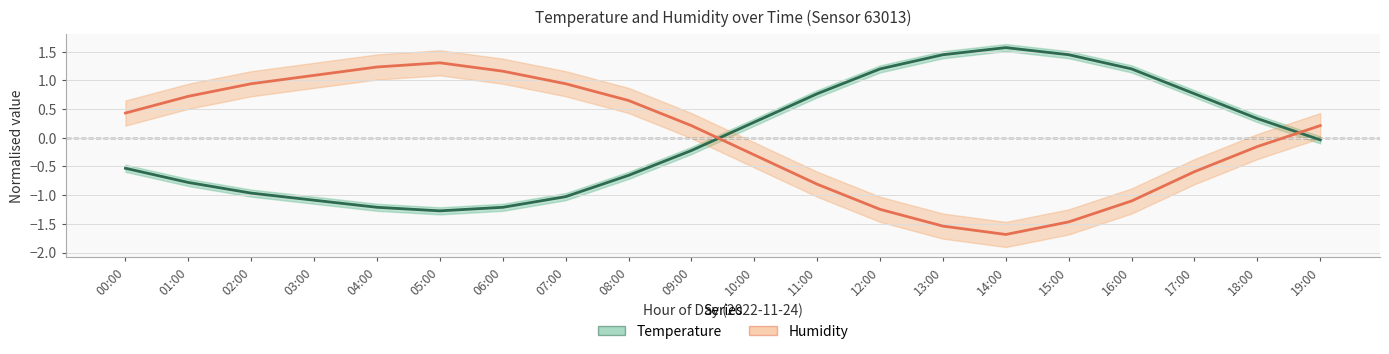

How many times do Humidity and Temperature cross each other?

2